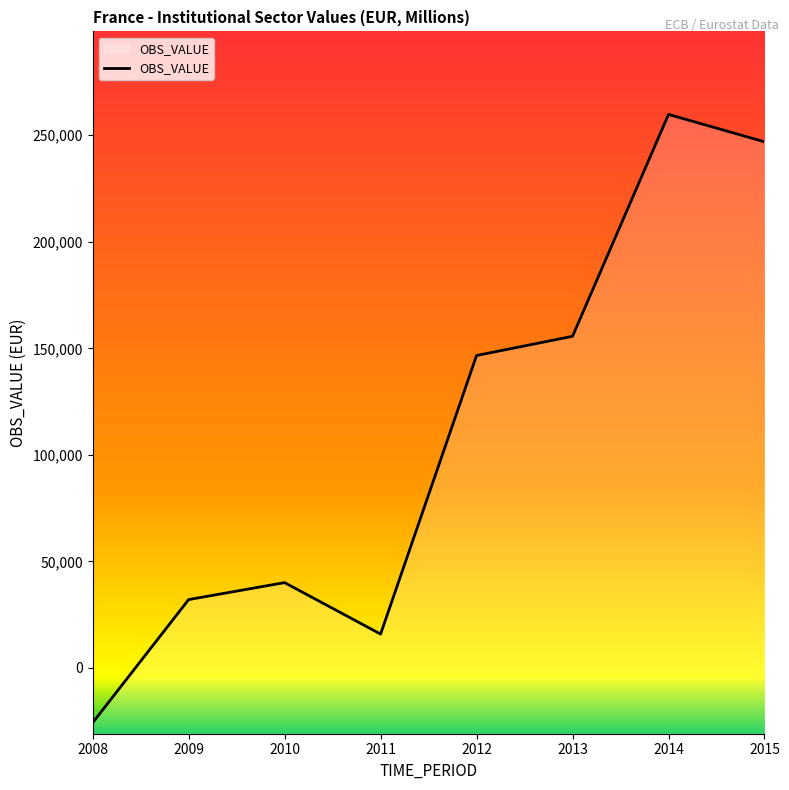

How many distinct data groups are displayed?

1